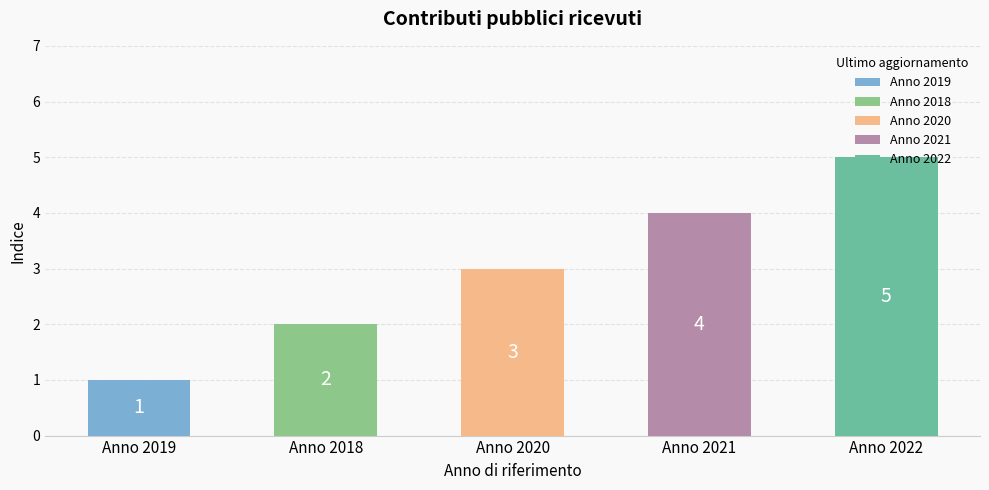

How many bars are there in total?

5